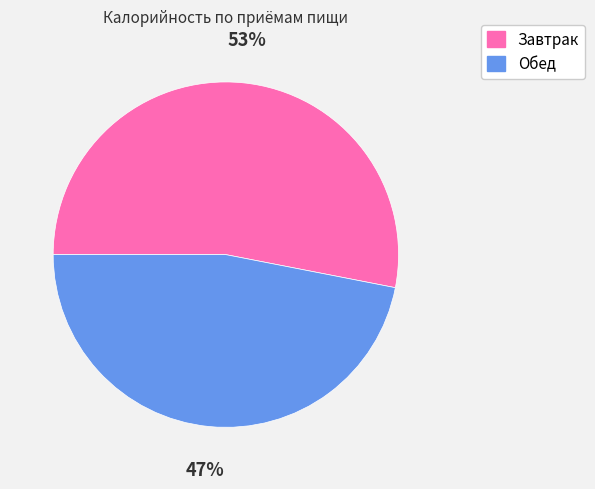

Rank the categories by value from lowest to highest.

Обед, Завтрак